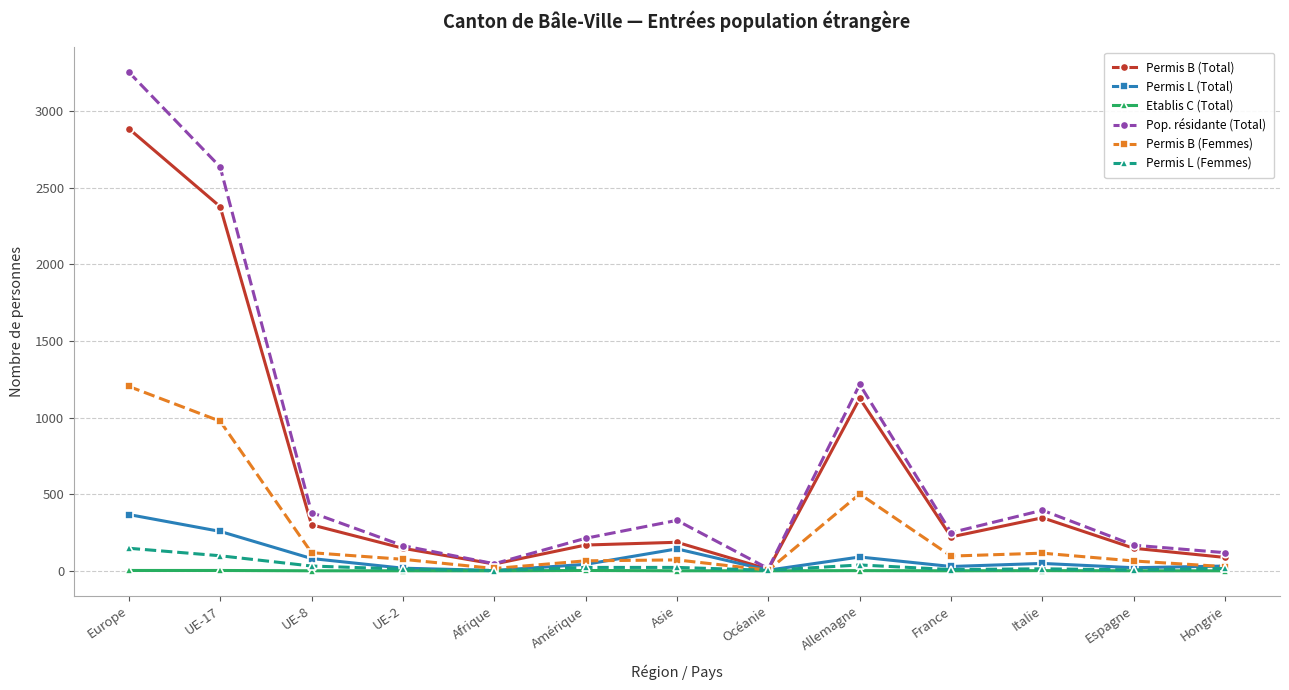

What position from the right is Afrique?

9